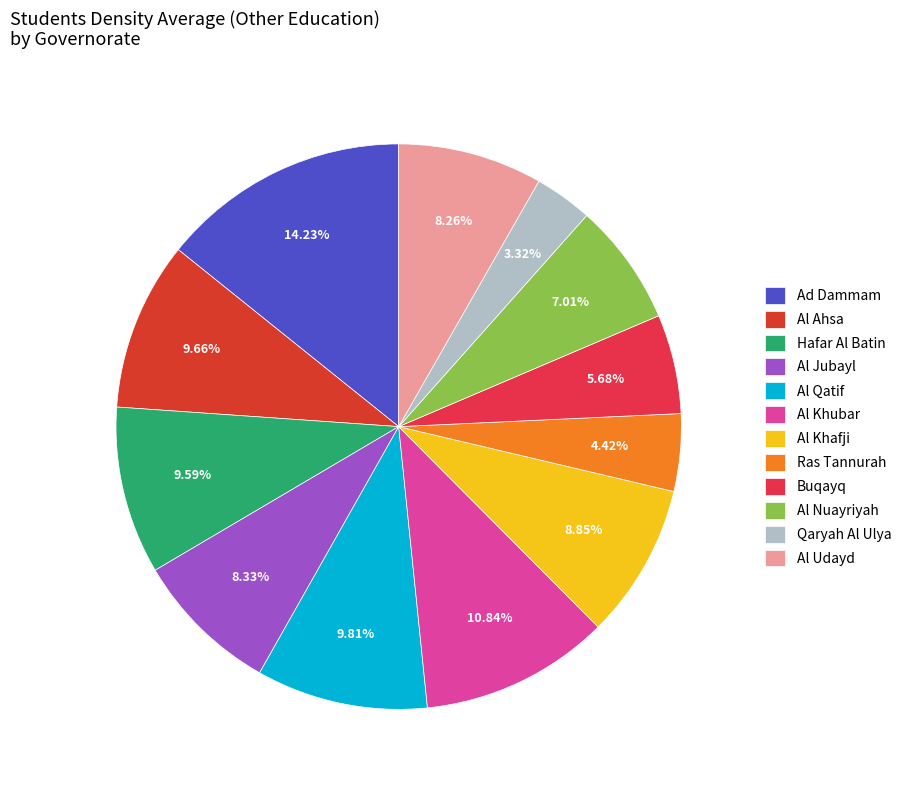

Does Ad Dammam represent more than half of the total?

No